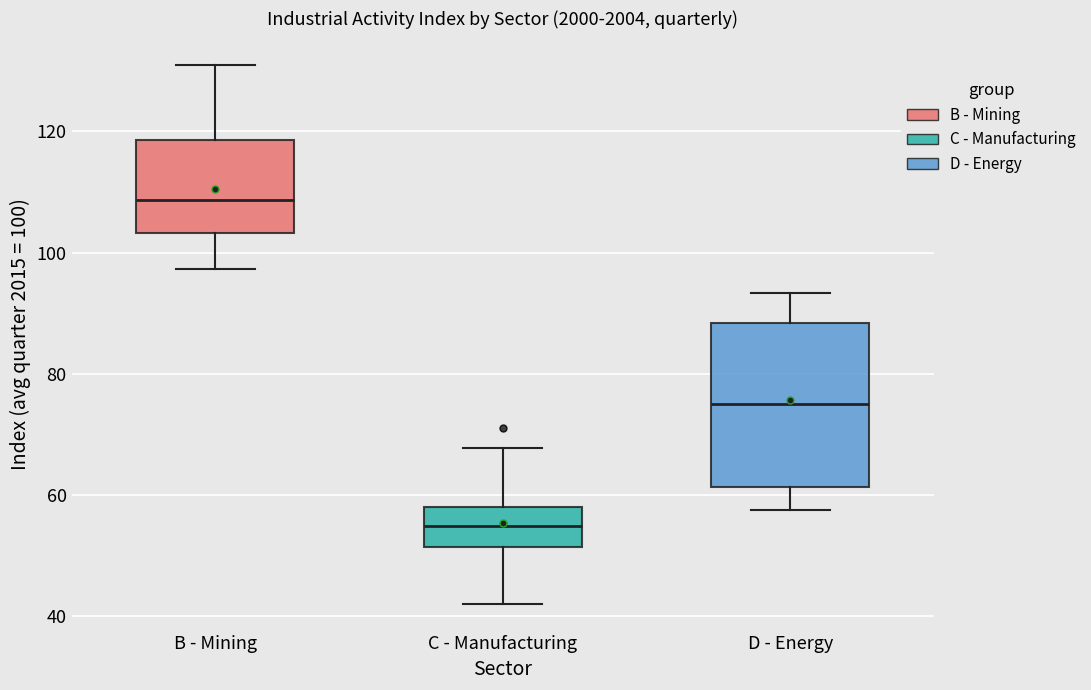

Comparing the boxes themselves (not the whiskers), which one is the tallest?

D - Energy